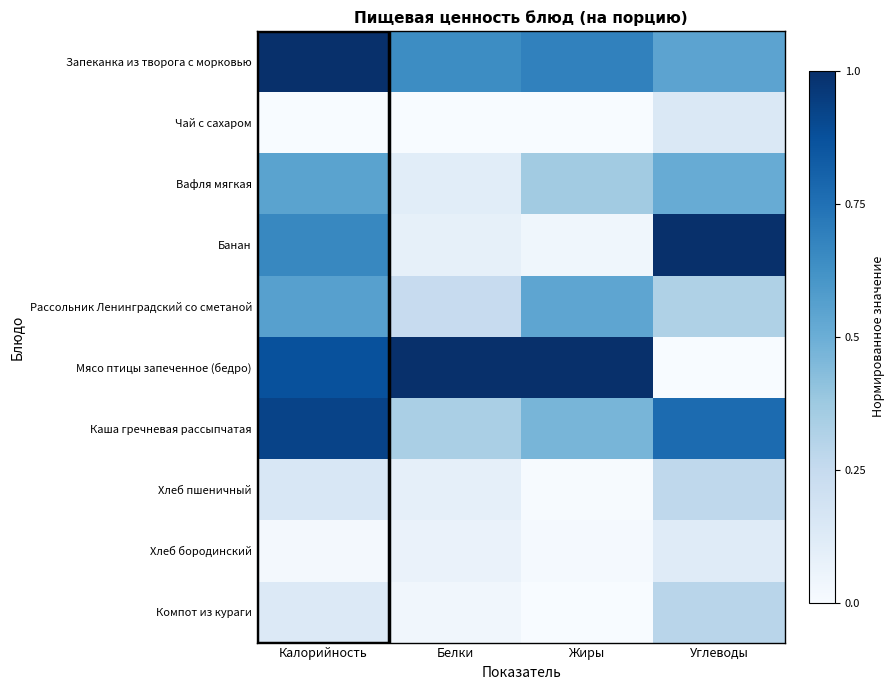

Which series has the largest total across all categories?

Мясо птицы запеченное (бедро)